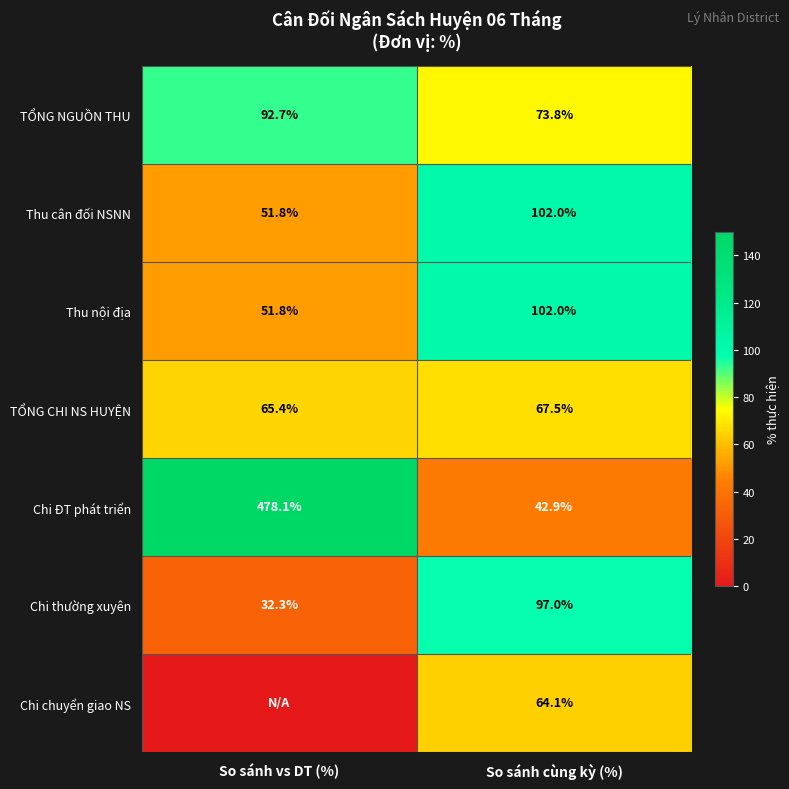

What is the difference between the maximum and minimum values in the TỔNG CHI NS HUYỆN series?

2.1